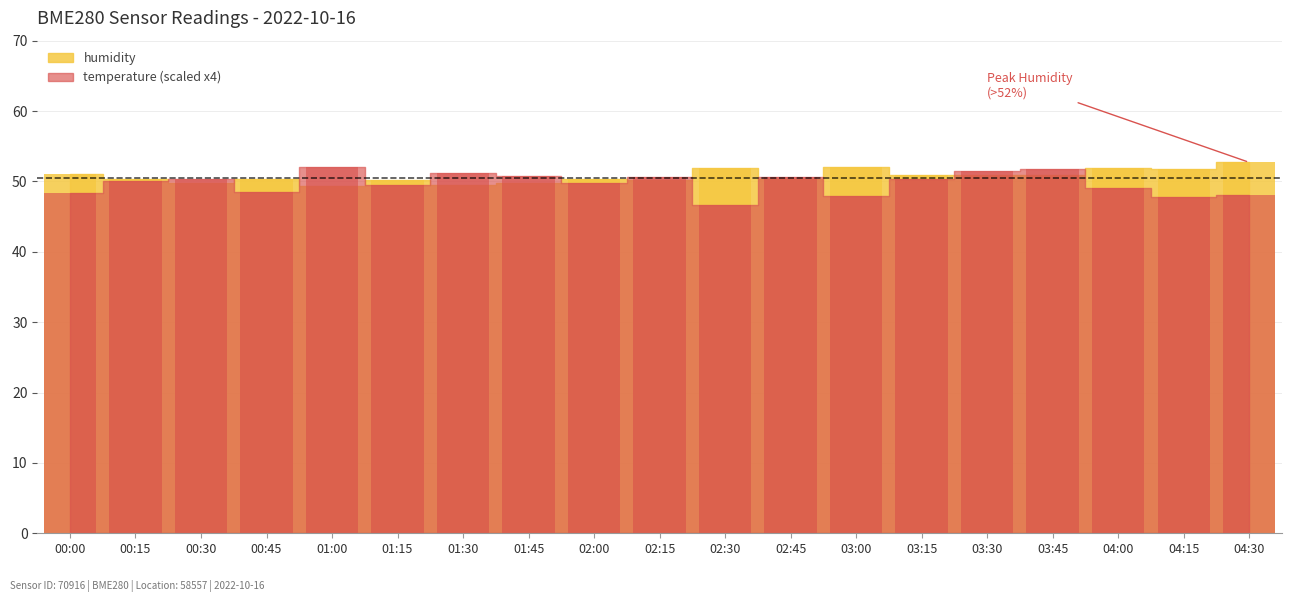

True or false: temperature has a value of 68.3 at 02:30.

False